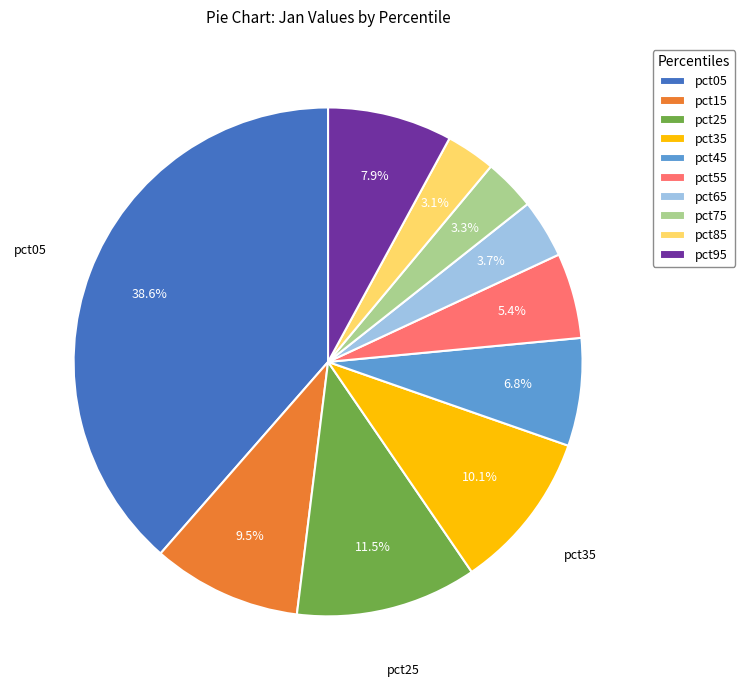

To the nearest percent, what percentage of the pie is pct95?

8%